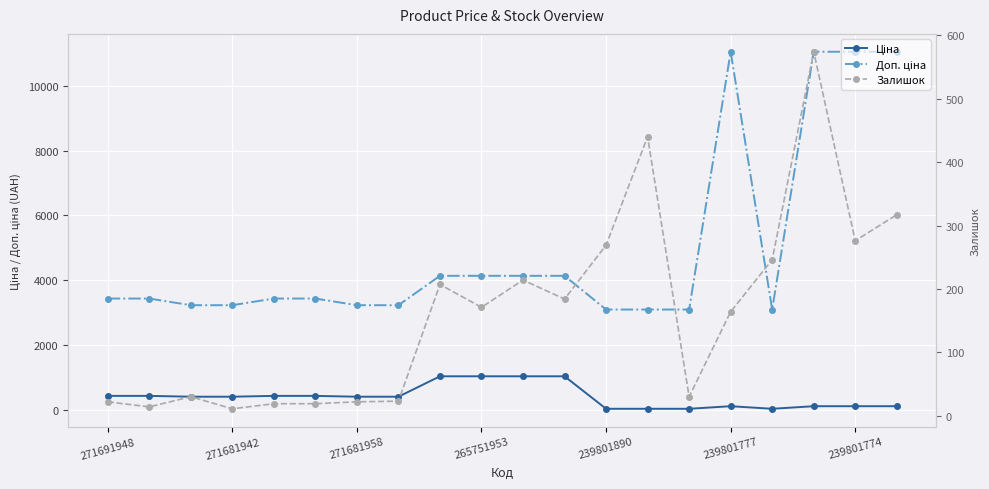

Does the chart display data point markers on the line(s)?

Yes